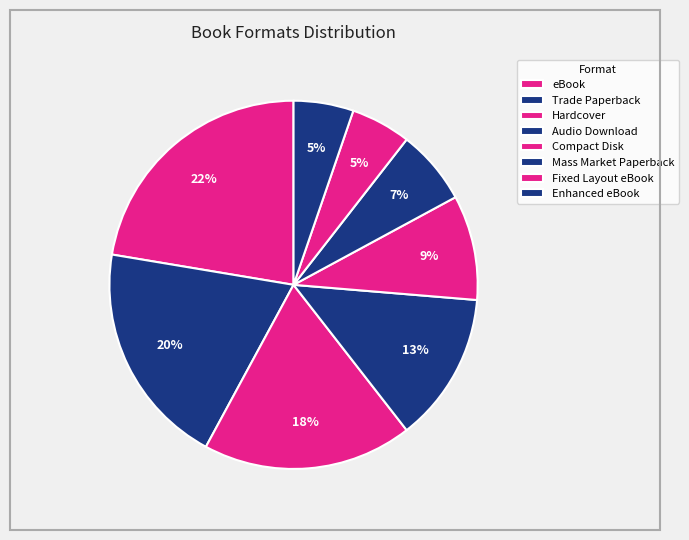

True or false: Fixed Layout eBook accounts for 19% of the total.

False